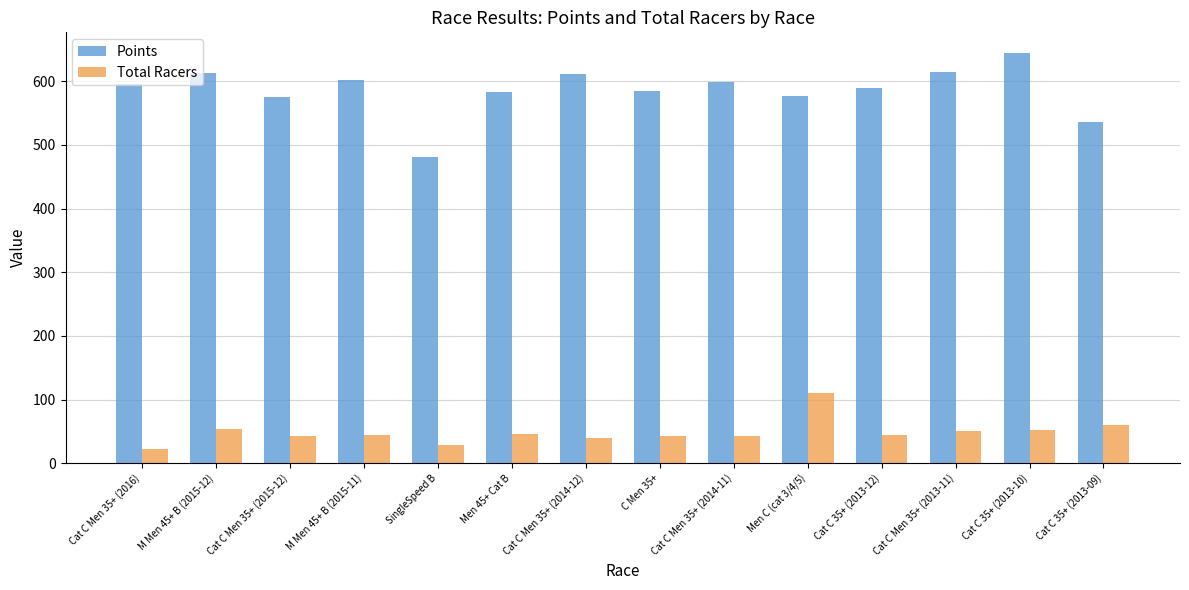

Rank the series at Men C (cat 3/4/5) from highest to lowest value.

Points, Total Racers